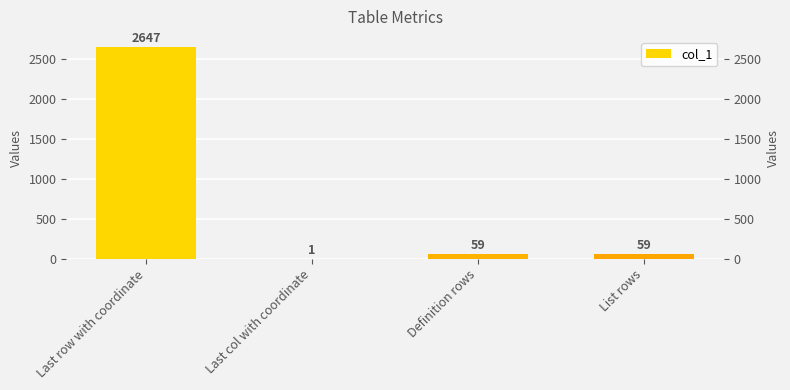

True or false: the data shows 59 at List rows.

True